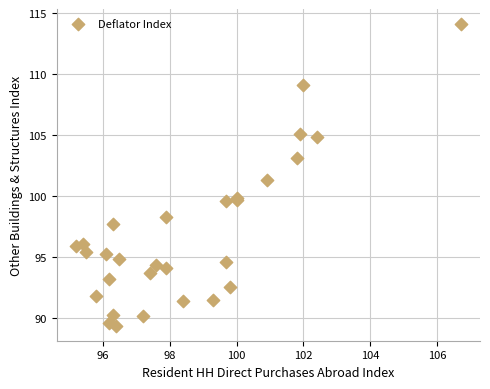

What Y value in the scatter plot is closest to 101?

101.3